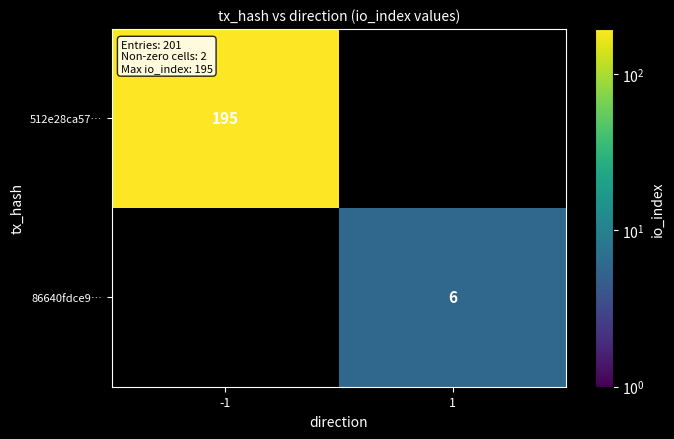

True or false: 86640fdce9… has a value of 6 at 1.

True